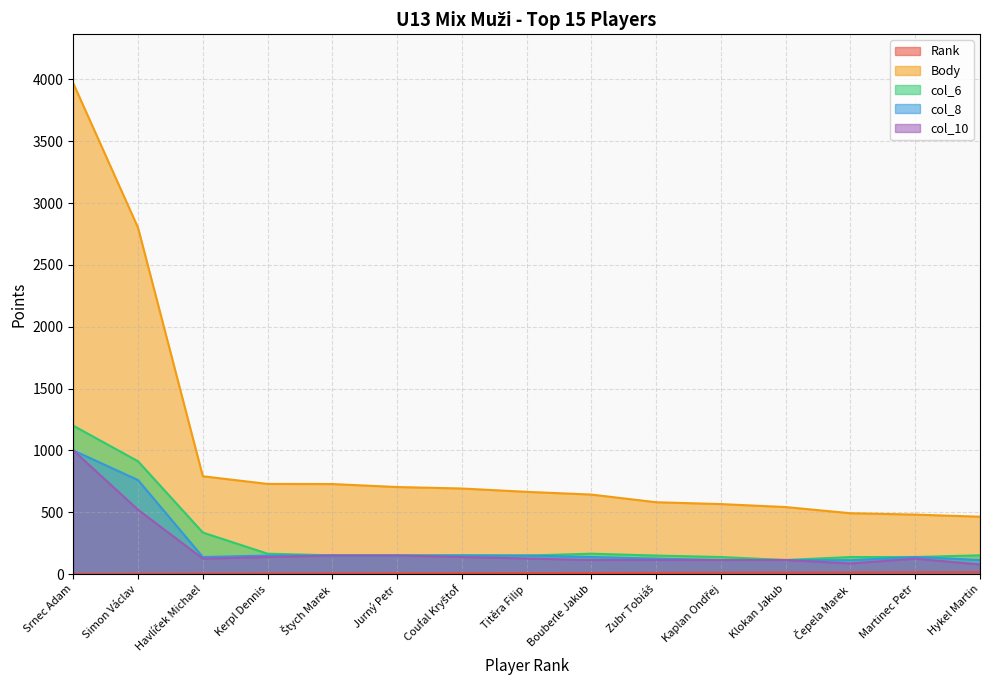

What is the label of the 10th point from the left?

Zubr Tobiáš